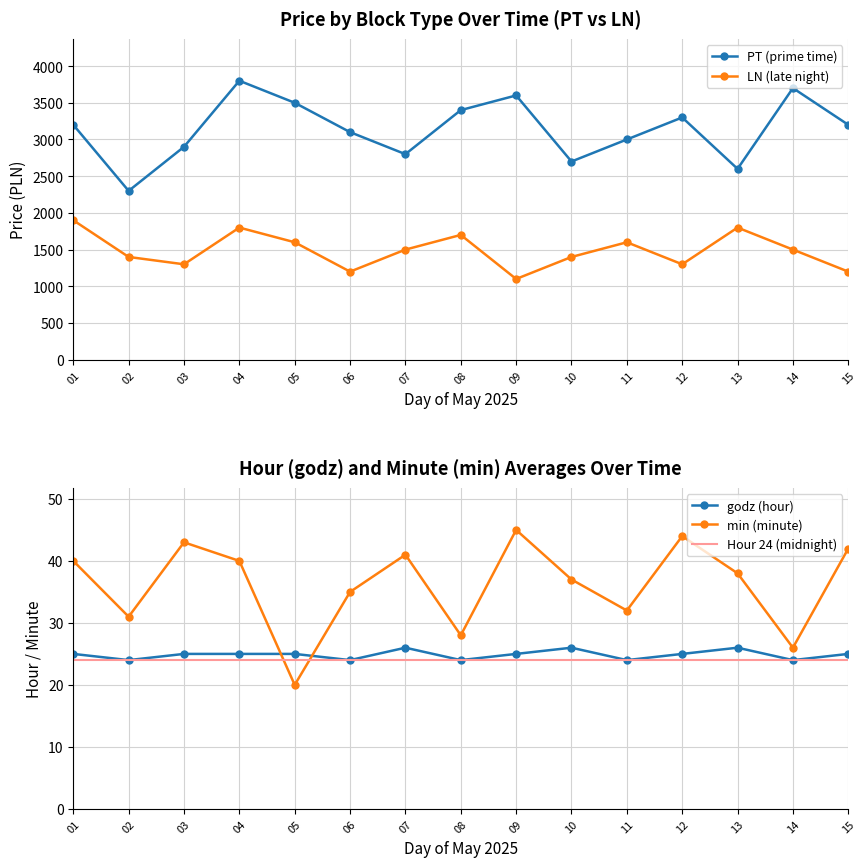

Read the LN (late night) value at 14, to the nearest 100.

1500